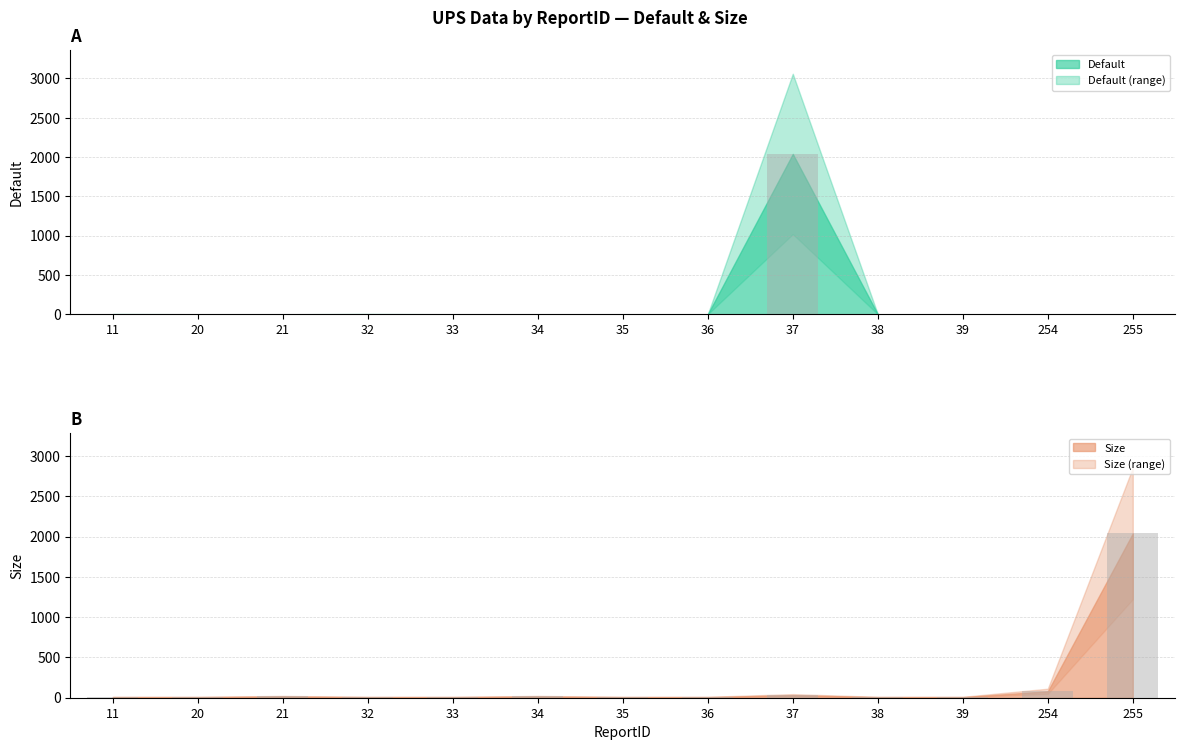

How many bars are there in total?

26